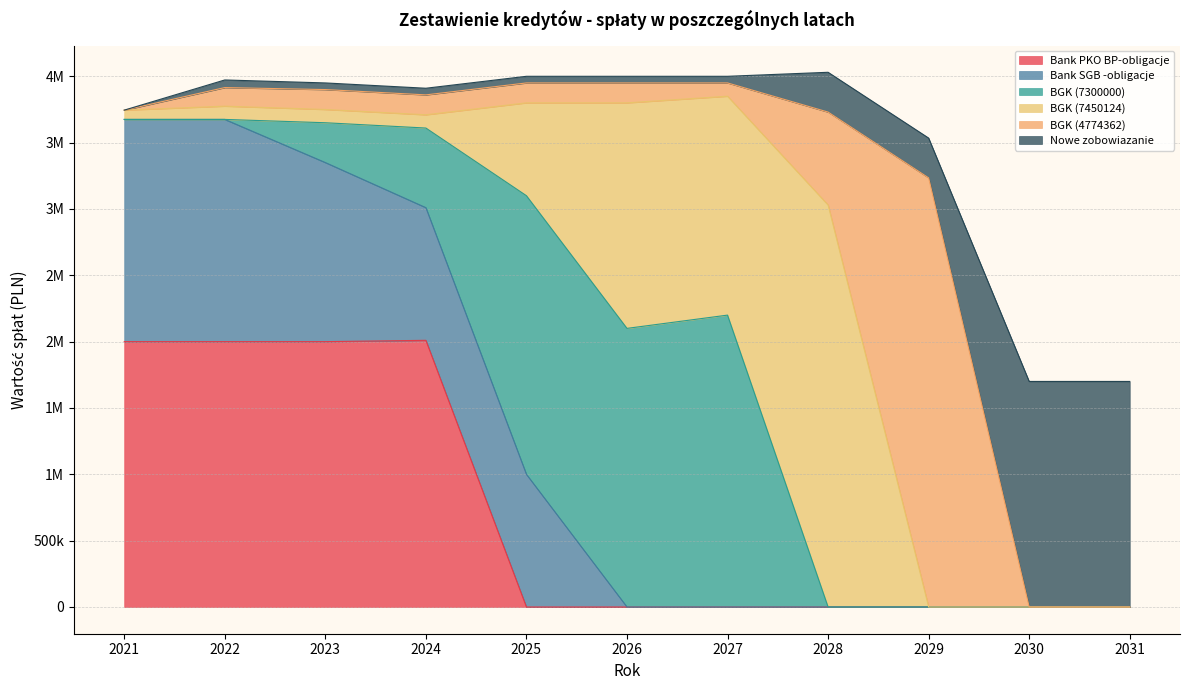

The Bank PKO BP-obligacje series shows 2000000 at 2021. True or false?

True